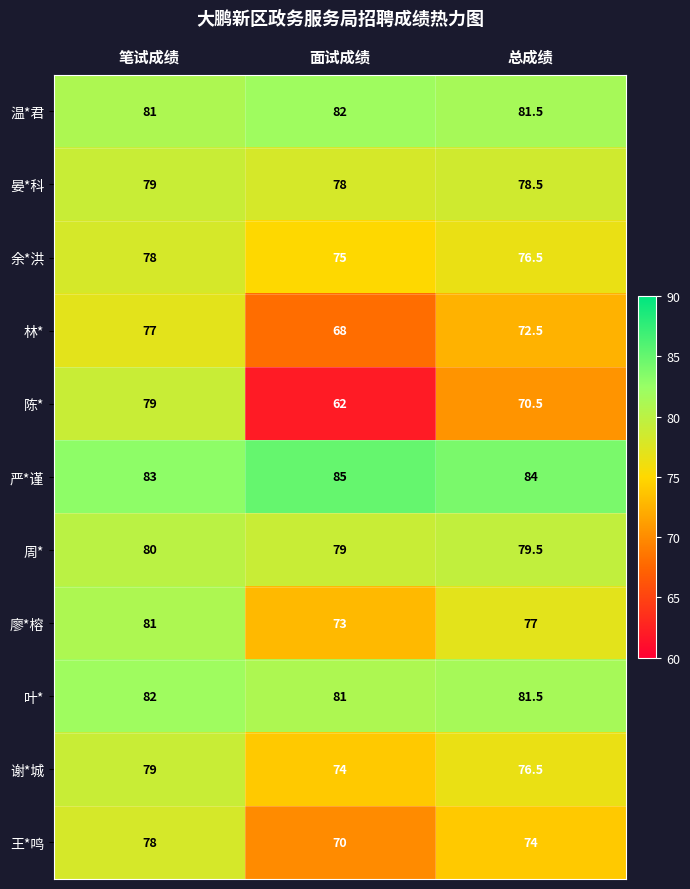

How many distinct data groups are displayed?

11